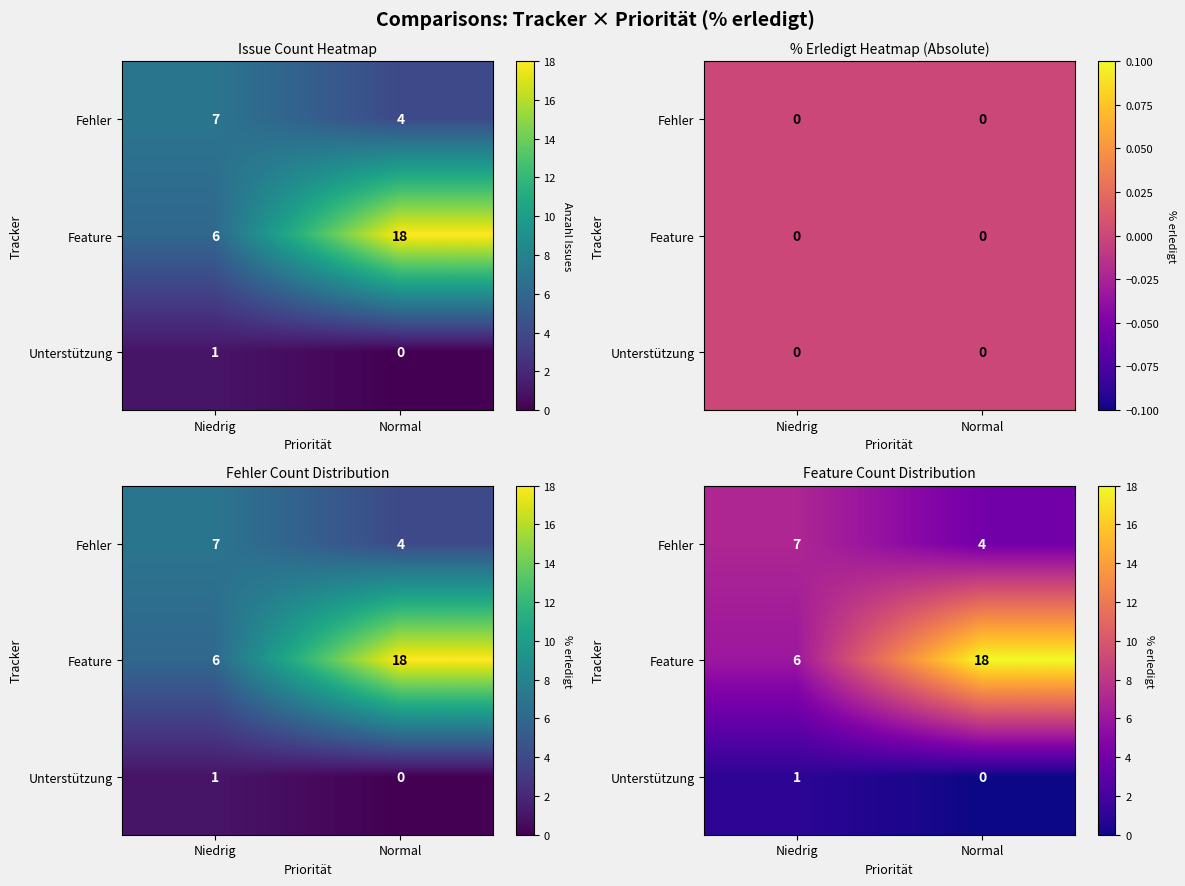

Count the number of categories in the chart.

2